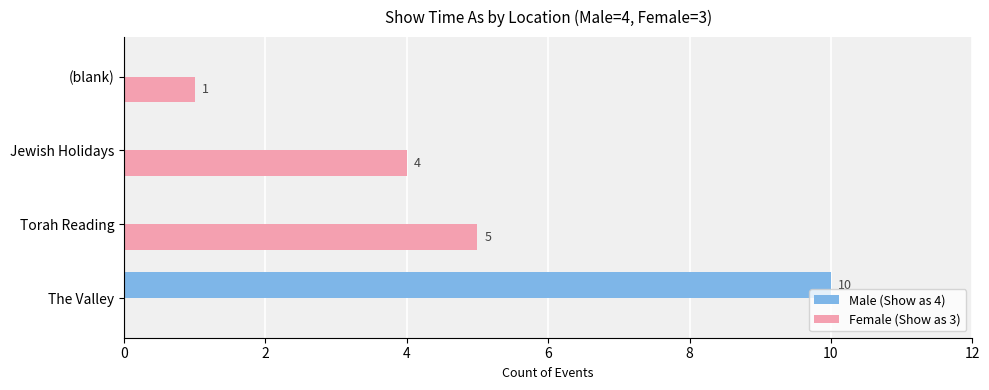

Is the value of Male (Show as 4) at Jewish Holidays greater than the value of Female (Show as 3) at Torah Reading?

No